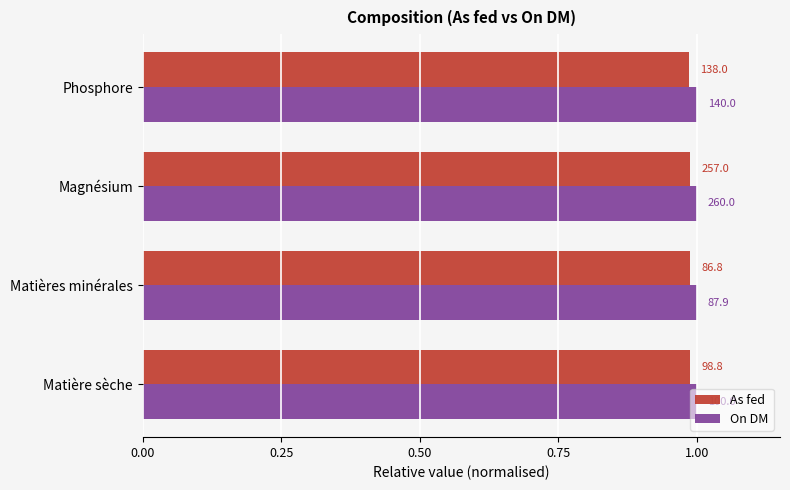

What are all the series names shown in the legend?

As fed, On DM